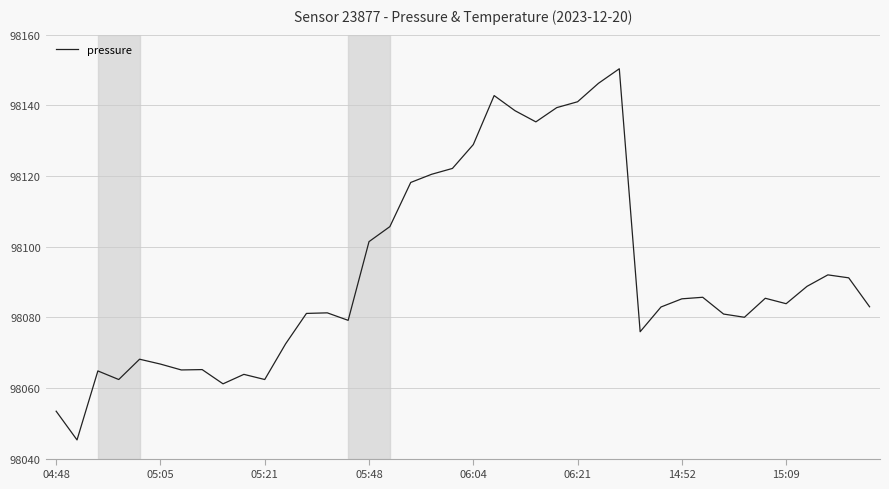

What is the difference between the maximum and minimum values?

105.1